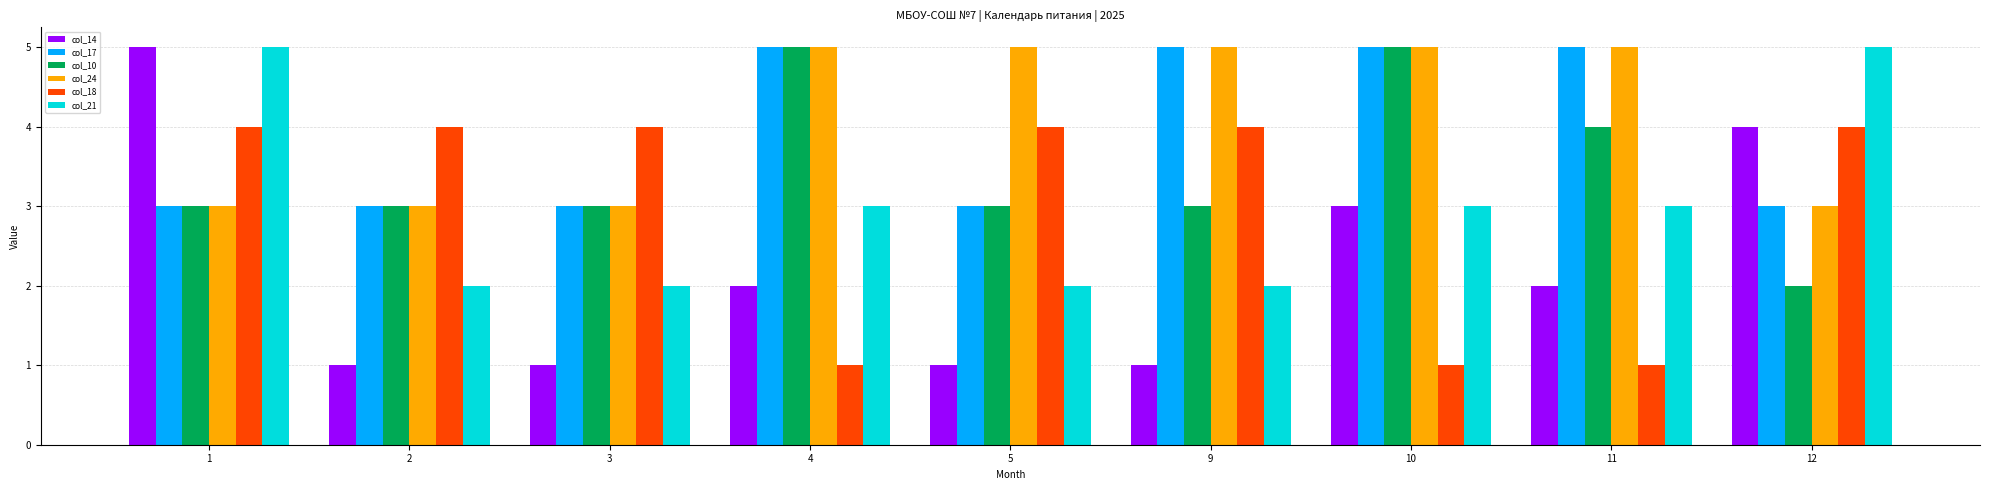

Reading left to right, what are all the values shown in this chart?

col_14: 5	1	1	2	1	1	3	2	4
col_17: 3	3	3	5	3	5	5	5	3
col_10: 3	3	3	5	3	3	5	4	2
col_24: 3	3	3	5	5	5	5	5	3
col_18: 4	4	4	1	4	4	1	1	4
col_21: 5	2	2	3	2	2	3	3	5